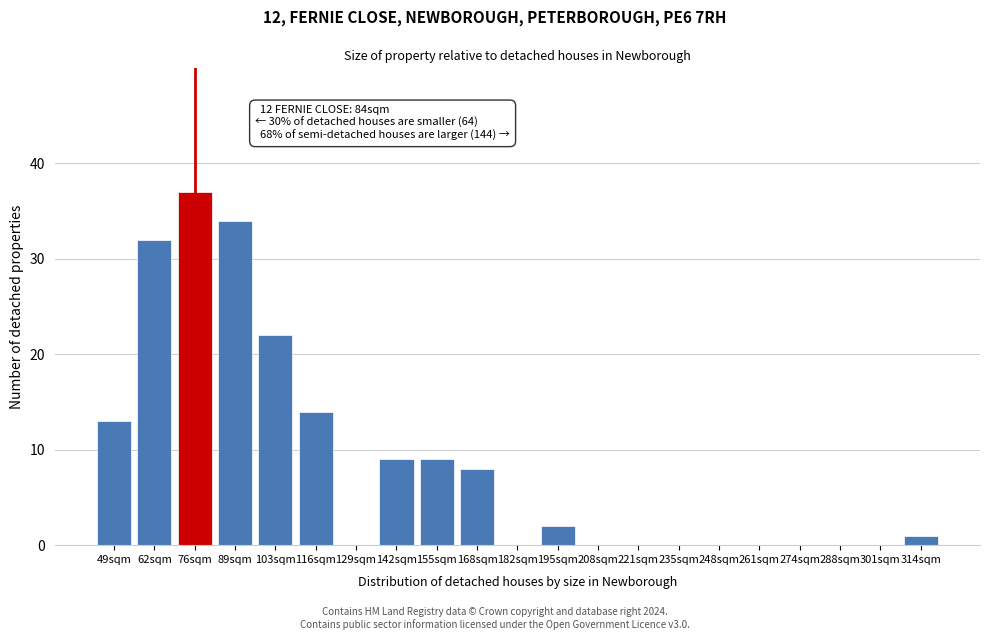

Reading left to right, what are all the values shown in this chart?

49sqm=13	62sqm=32	76sqm=37	89sqm=34	103sqm=22	116sqm=14	129sqm=0	142sqm=9	155sqm=9	168sqm=8	182sqm=0	195sqm=2	208sqm=0	221sqm=0	235sqm=0	248sqm=0	261sqm=0	274sqm=0	288sqm=0	301sqm=0	314sqm=1